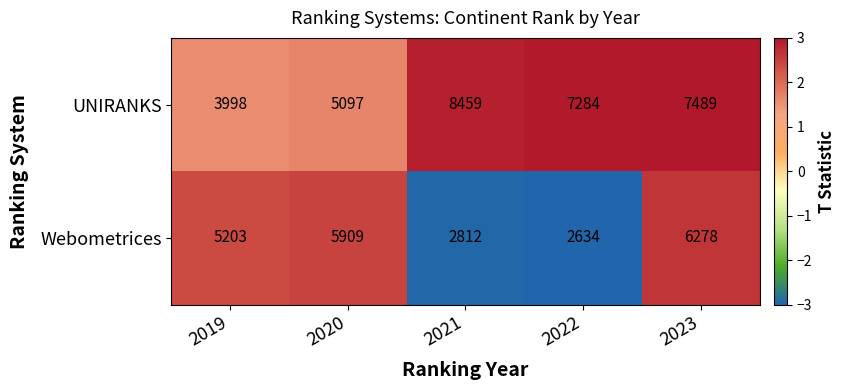

Is it true that UNIRANKS equals 5555 at 2021?

False